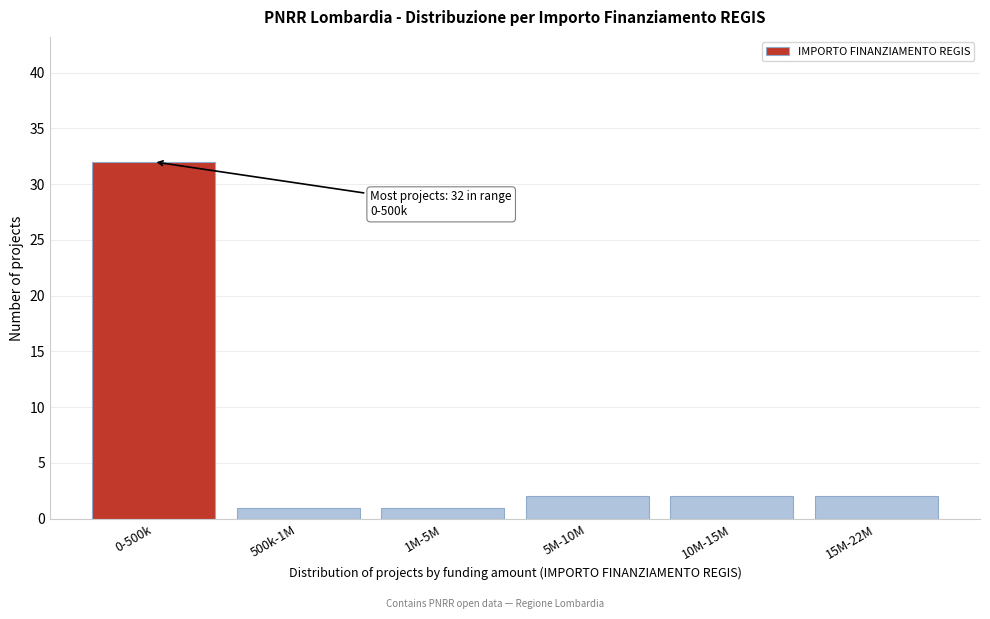

Reading left to right, what are all the values shown in this chart?

32	1	1	2	2	2